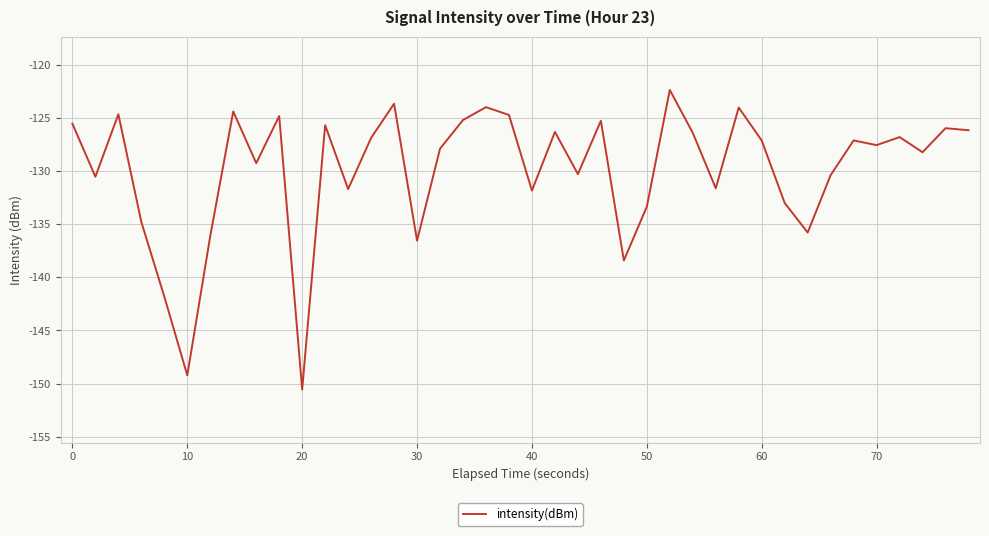

What is the difference between the maximum and second lowest values?

26.9